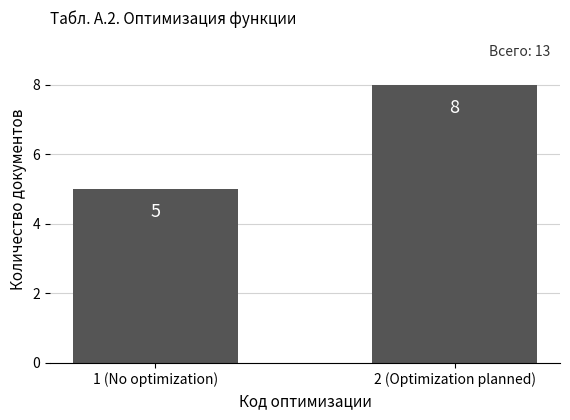

What position from the left is 1 (No optimization)?

1